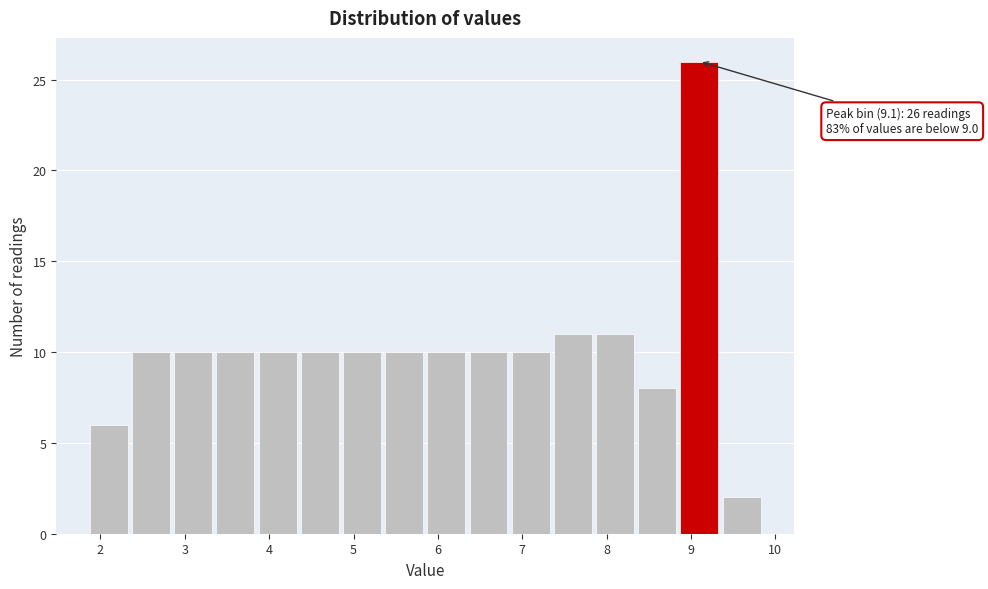

Which range on the x-axis has the tallest bar?

8.85 to 9.35